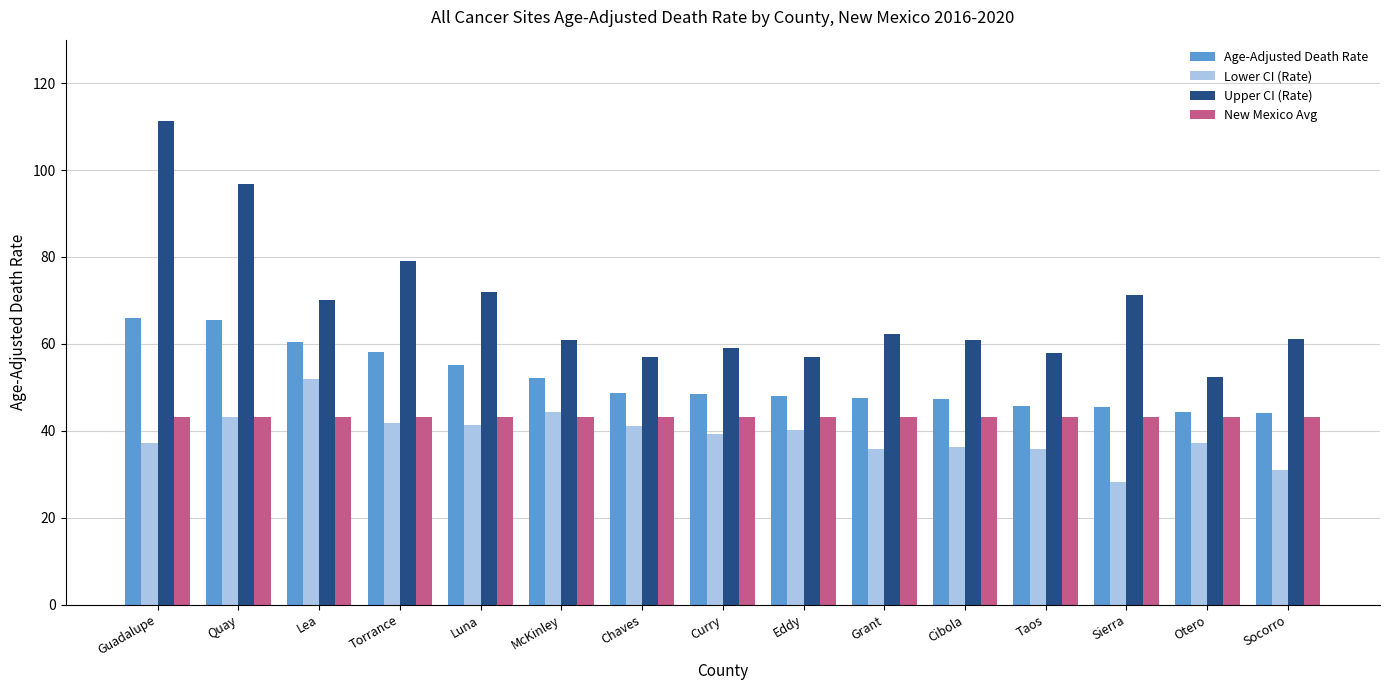

Is it true that Upper CI (Rate) equals 52.4 at Otero?

True